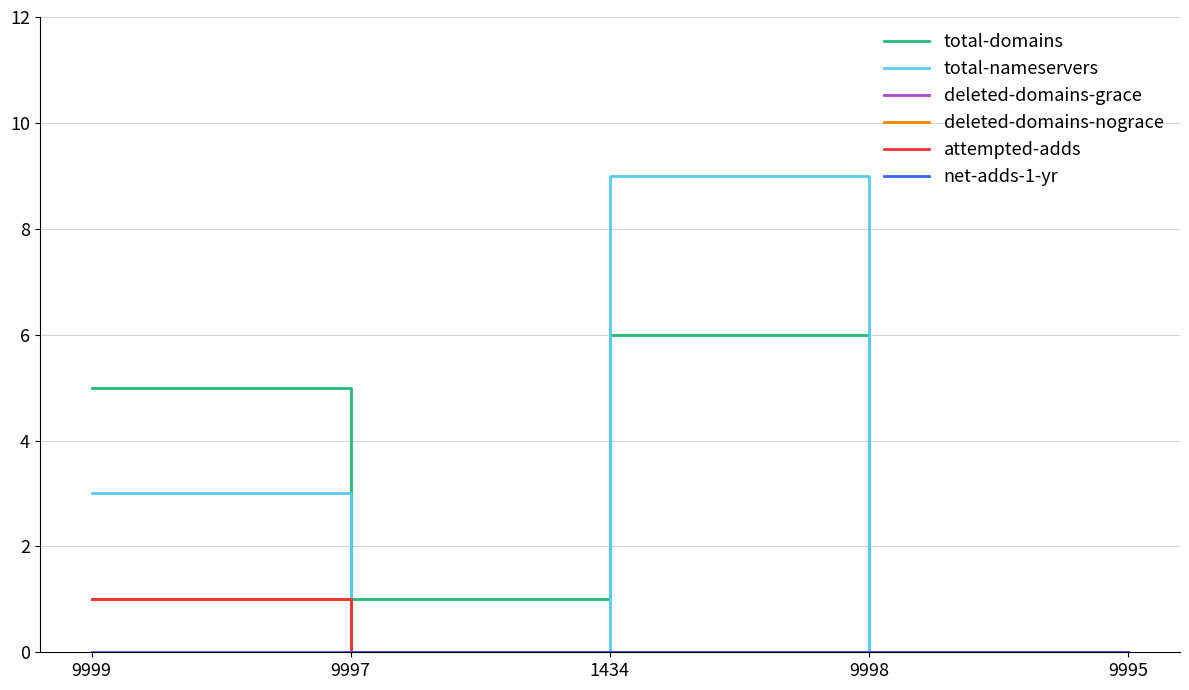

What is the label of the 2nd point from the left?

9997